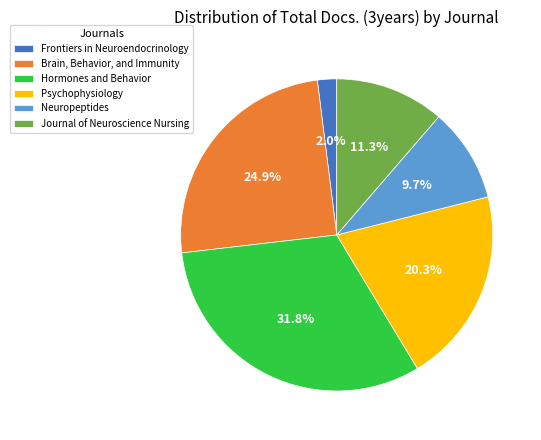

Is there any slice that represents more than half of the pie?

No